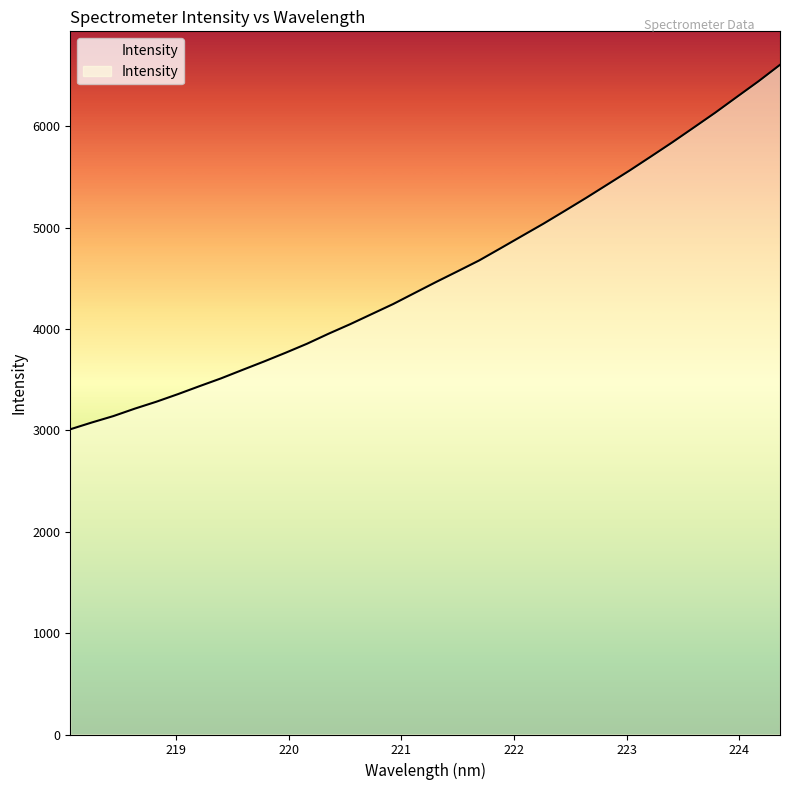

What is the difference between the maximum and minimum values?

3595.4